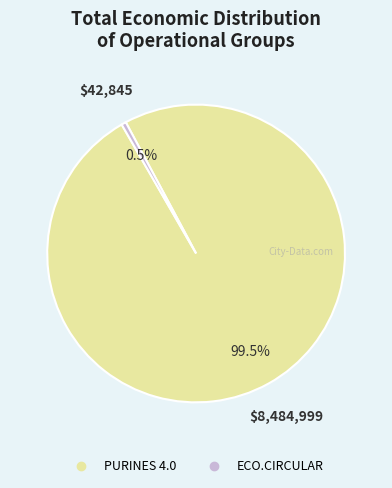

How many segments does this pie chart have?

2